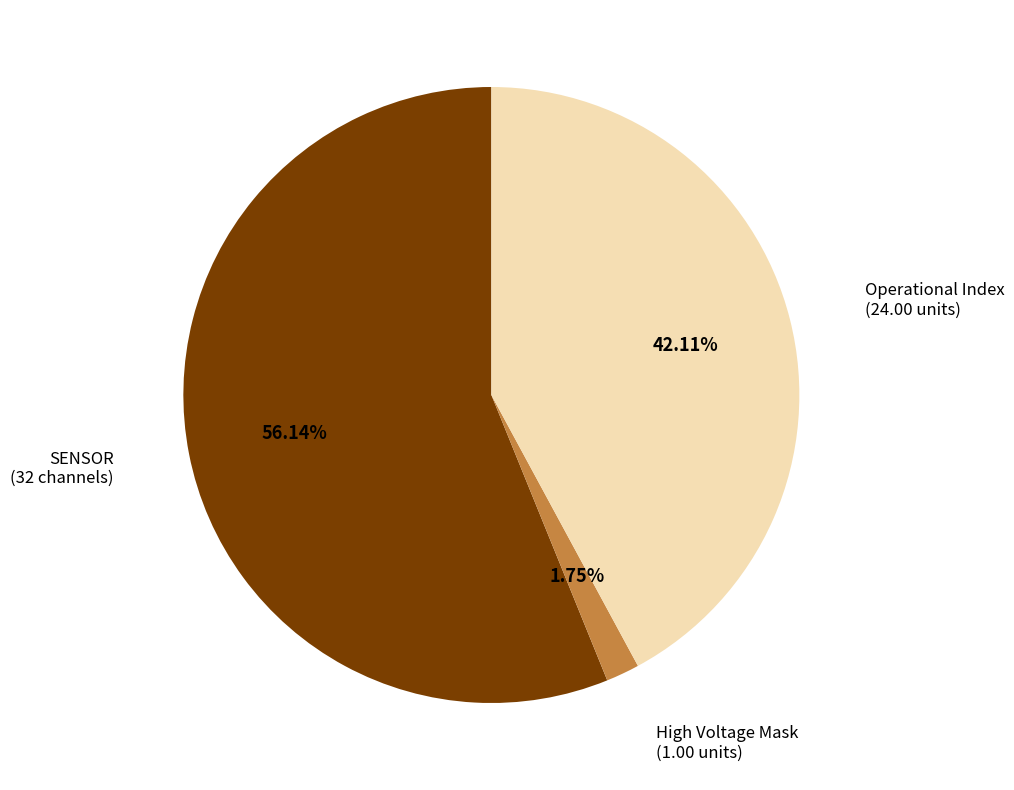

Does any single category account for the majority?

Yes